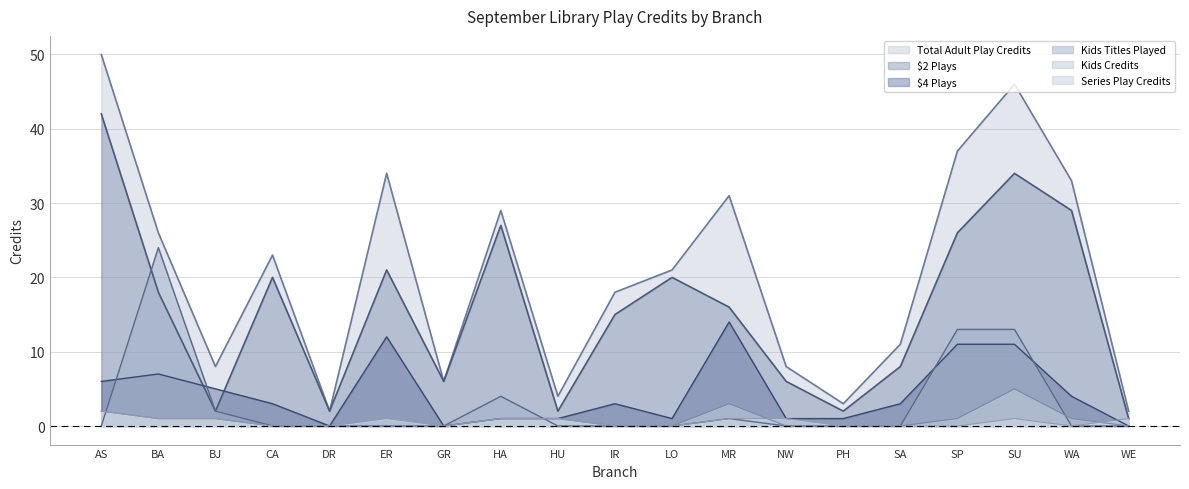

Which category has the lowest value across all series?

DR